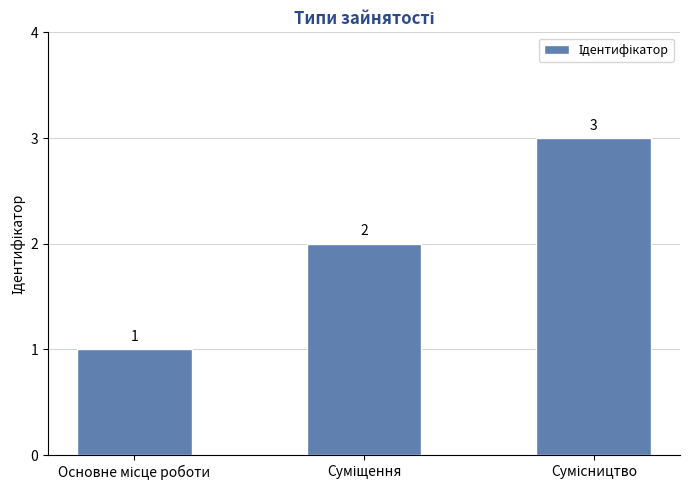

Count the values in the range 1 to 3.

3